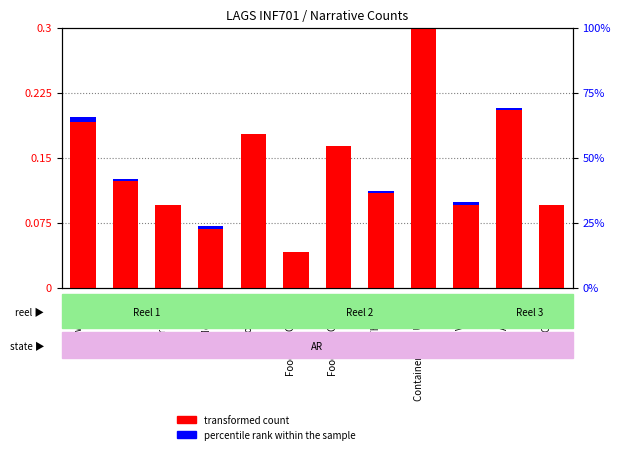

Reading right to left, extract all data points from this chart.

transformed count: Clothing=0.1	Wild Animals=0.2	Vehicles=0.1	Containers and Utensils=0.3	The Farm=0.1	Food and Cooking=0.2	Food and Cooking=0.0	Topography=0.2	Metadata=0.1	Agriculture=0.1	Family=0.1	Dwellings=0.2
percentile rank within the sample: Clothing=0.0	Wild Animals=0.0	Vehicles=0.0	Containers and Utensils=0.0	The Farm=0.0	Food and Cooking=0.0	Food and Cooking=0.0	Topography=0.0	Metadata=0.0	Agriculture=0.0	Family=0.0	Dwellings=0.0